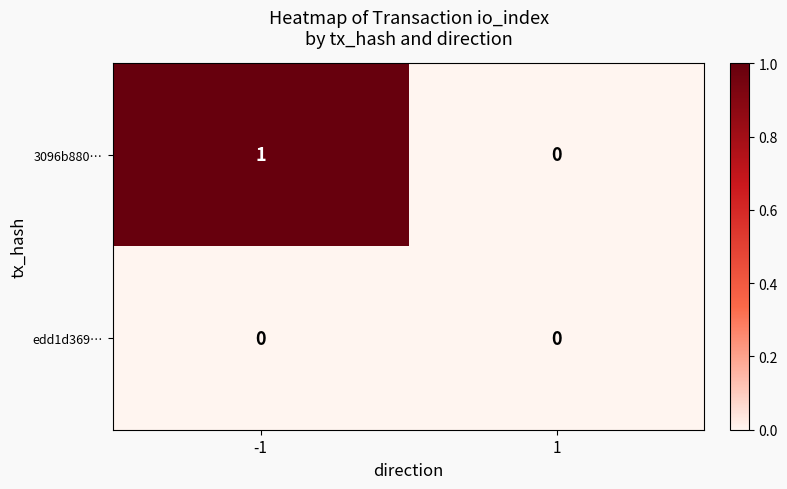

Rank the series at -1 from lowest to highest value.

edd1d369…, 3096b880…